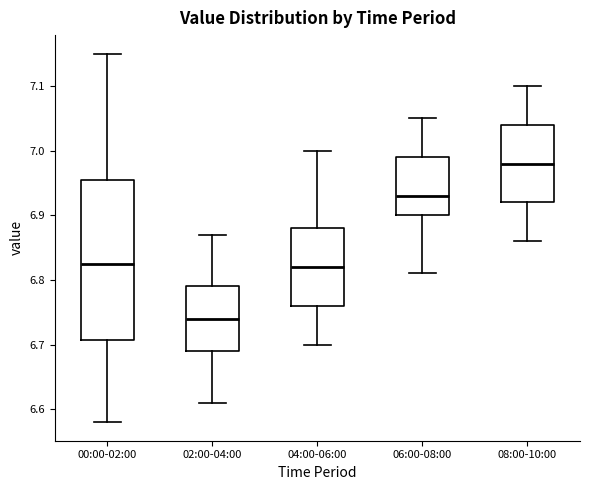

Which box has the lowest median line?

02:00-04:00